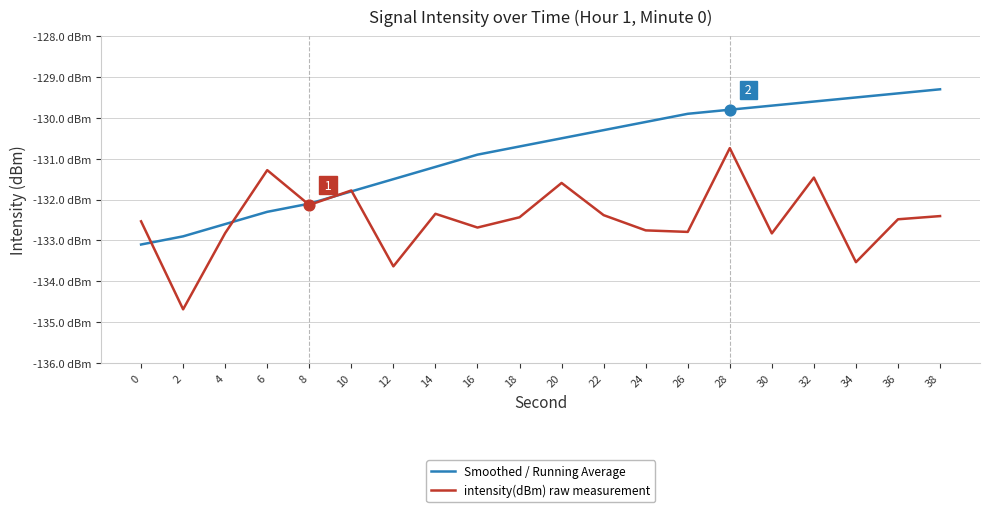

What are all the series names shown in the legend?

Smoothed / Running Average, intensity(dBm) raw measurement